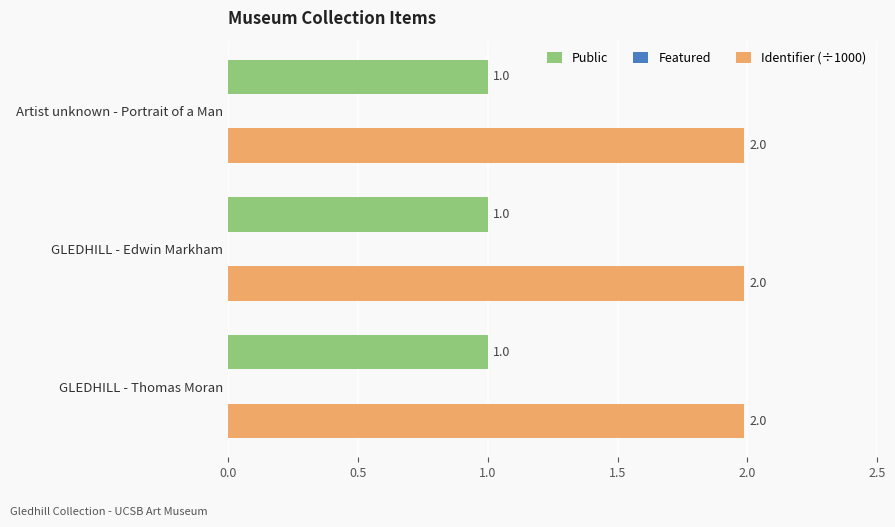

At GLEDHILL - Thomas Moran, list the series in order from largest to smallest.

Identifier (÷1000), Public